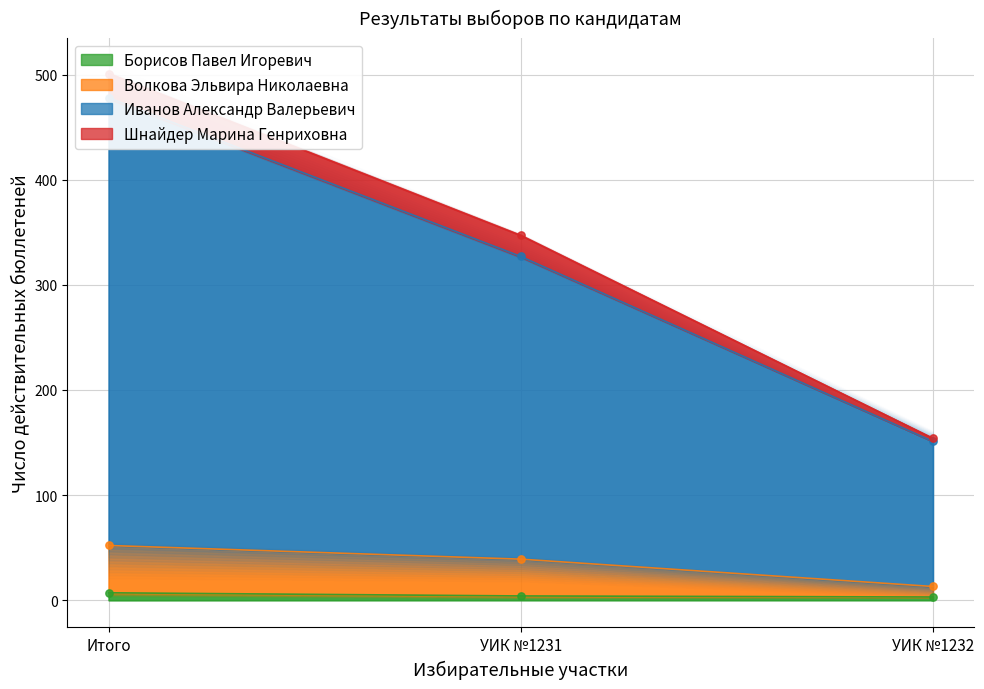

Which series reaches the maximum Y coordinate?

Иванов Александр Валерьевич